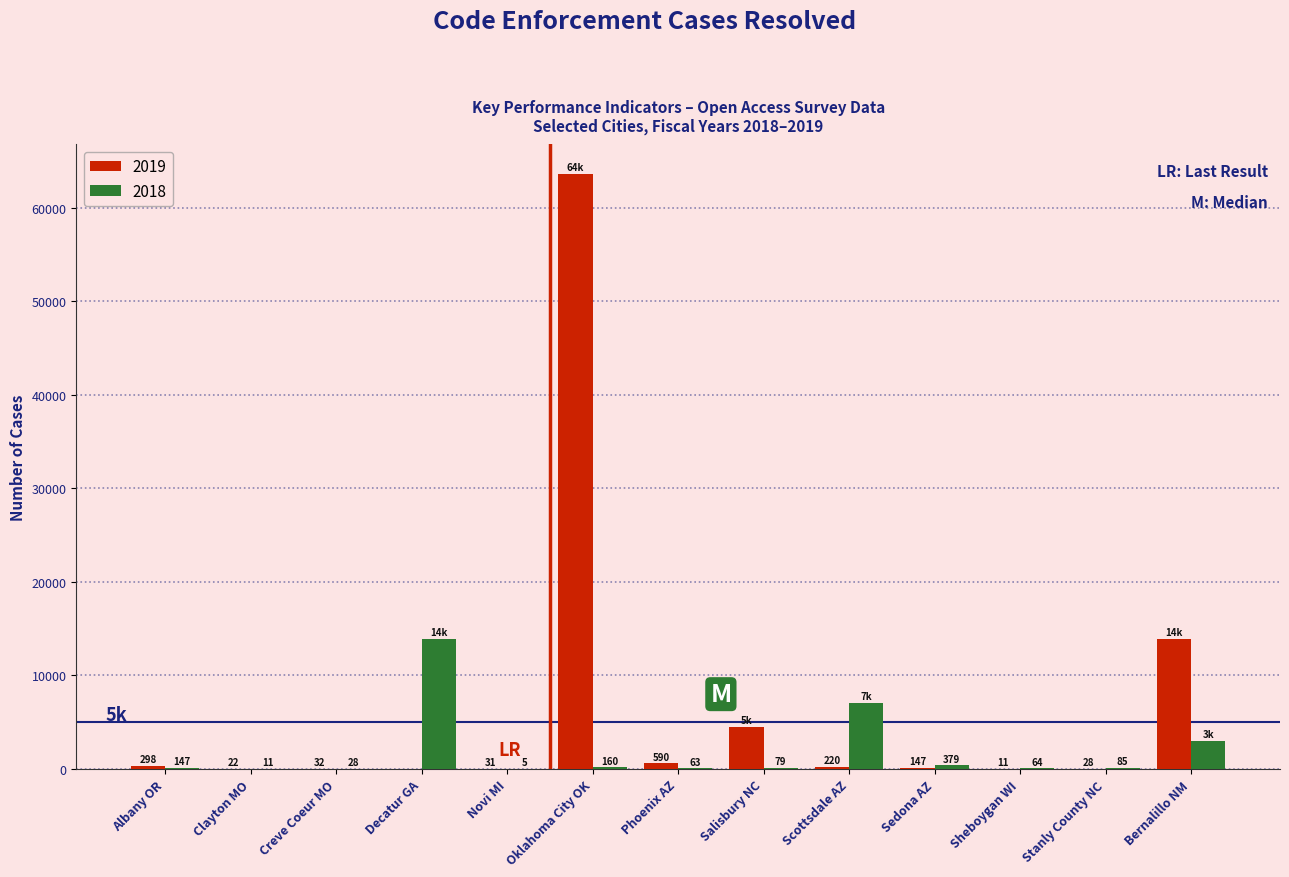

Count the number of data series in this chart.

2